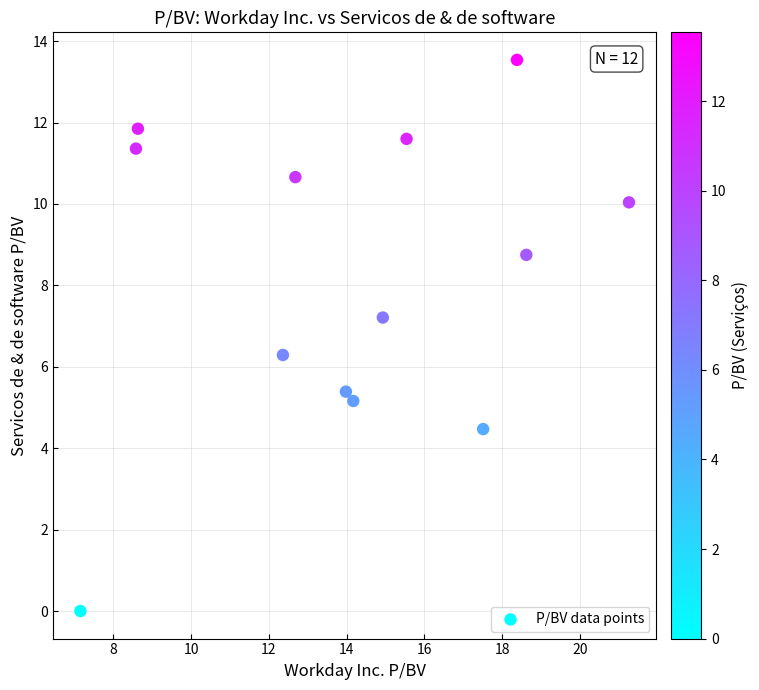

What Y value in the scatter plot is closest to 6?

6.3